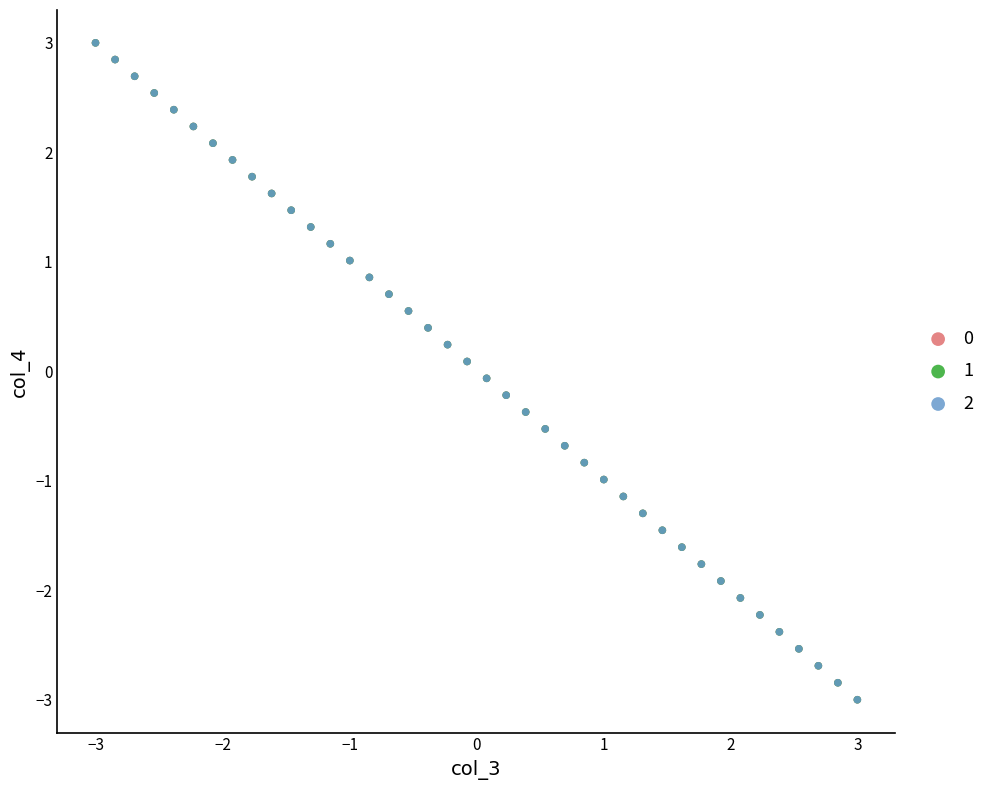

What are all the series names shown in the legend?

0, 1, 2